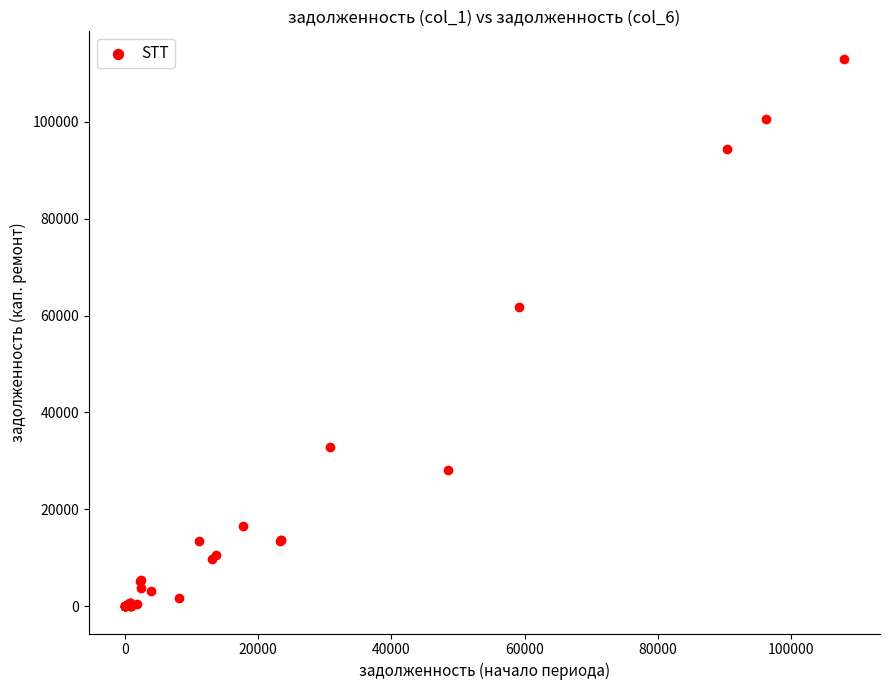

What Y value in the scatter plot is closest to 56527?

61781.2